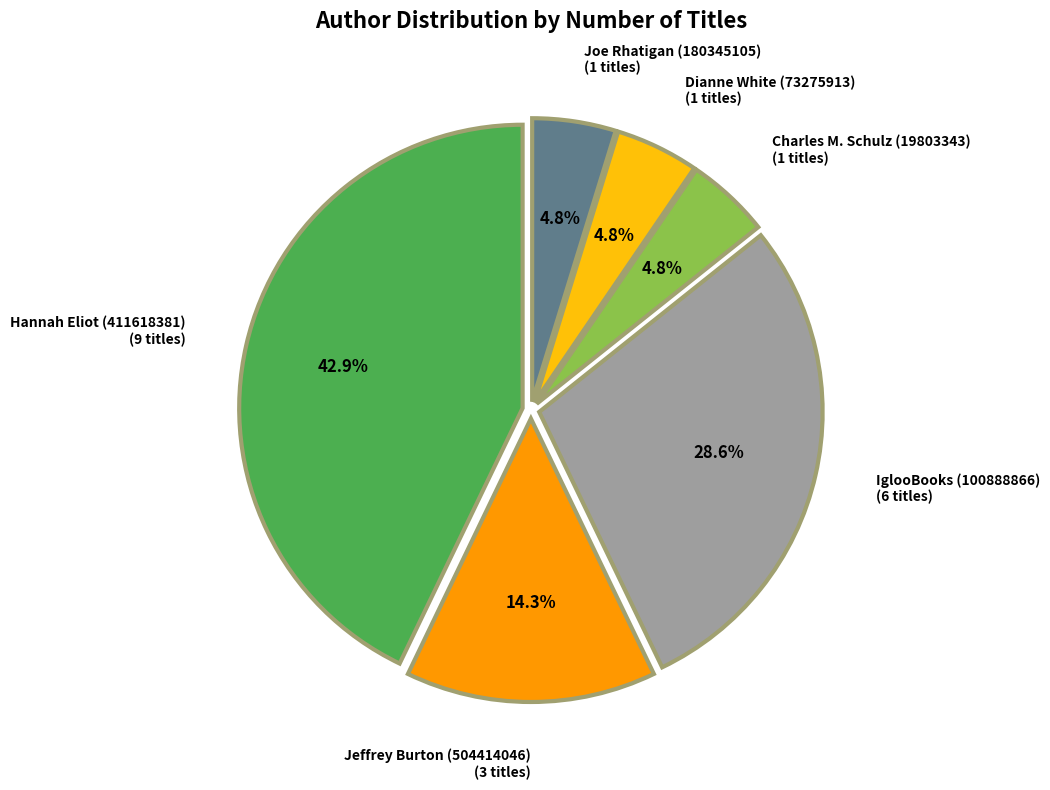

To the nearest percent, what percentage of the pie is IglooBooks (100888866)?

29%